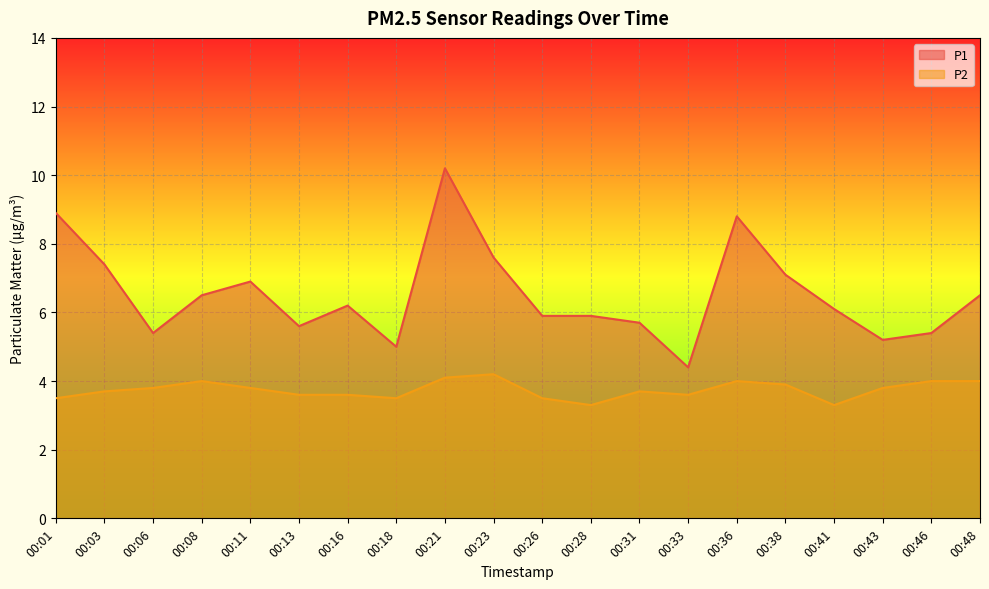

Rank the series by their average value, from highest to lowest.

P1, P2